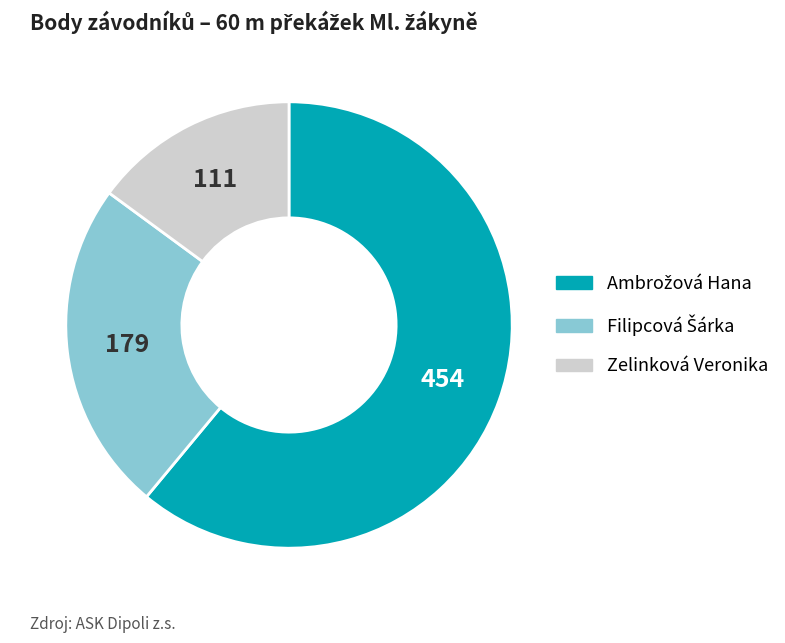

Is it true that Zelinková Veronika is 9% of the pie?

False